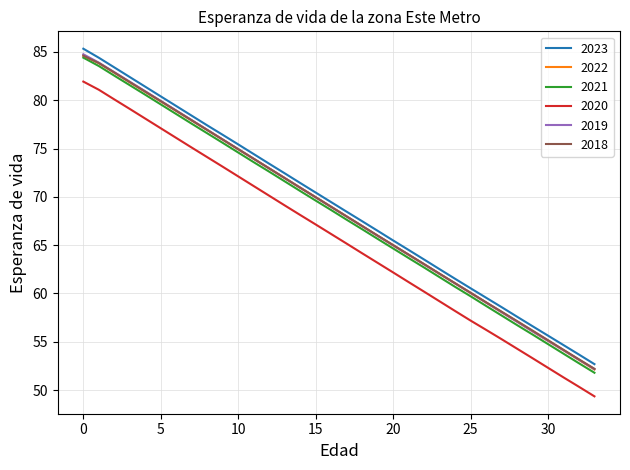

What is the highest value of the 2020 series?

81.9